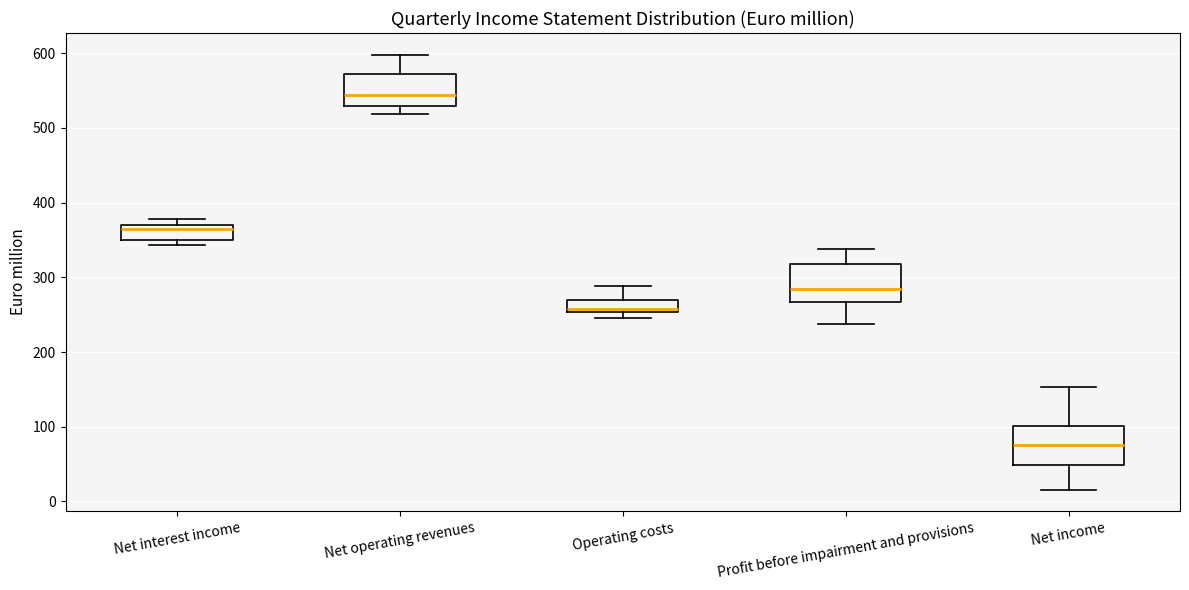

Reading left to right, transcribe this box plot: for each box, give where its median line is, the range the box spans, and where its two whiskers end, as read against the y-axis. The values are not printed on the chart, so give them approximately, as read against the axis.

Net interest income: median 360, box 350 to 370, whiskers 340 to 380
Net operating revenues: median 540, box 530 to 570, whiskers 520 to 600
Operating costs: median 260, box 250 to 270, whiskers 250 (just below the box's lower edge) to 290
Profit before impairment and provisions: median 280, box 270 to 320, whiskers 240 to 340
Net income: median 80, box 50 to 100, whiskers 20 to 150